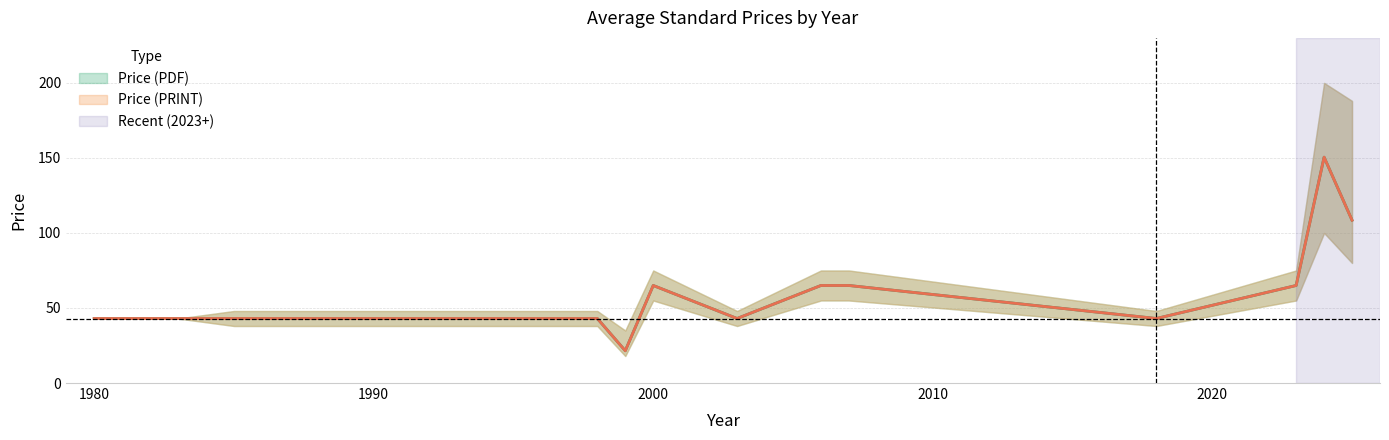

Which category has the lowest value in the PDF Upper series?

1999